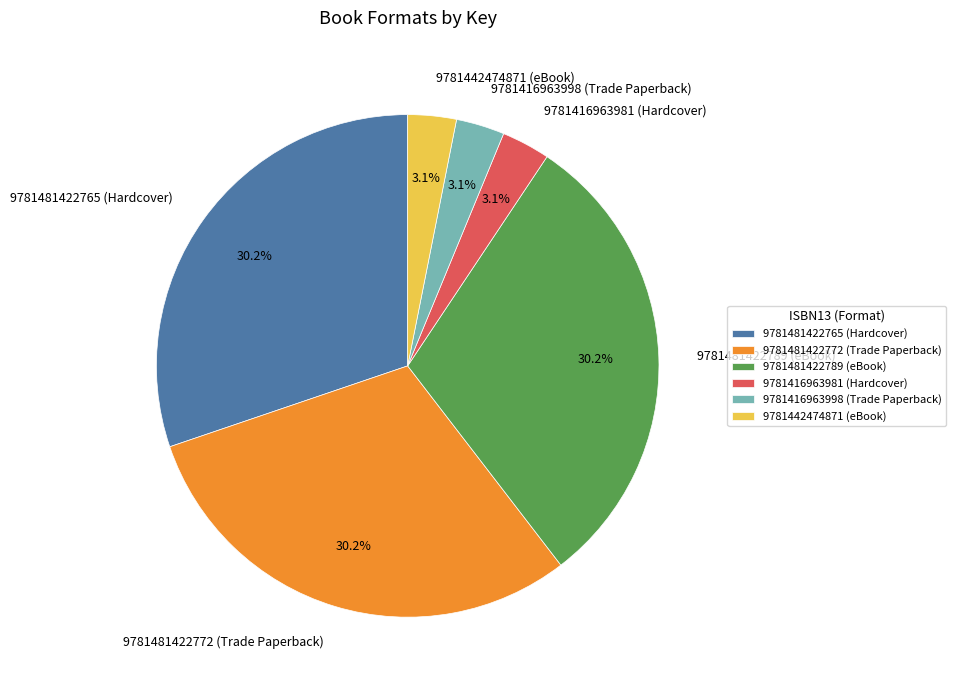

To the nearest percent, what portion does 9781481422765 (Hardcover) represent?

30%